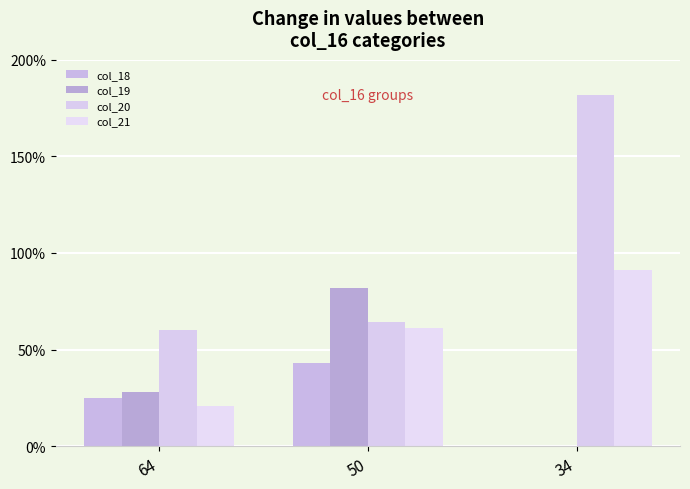

Which series changed the most between 64 and 50?

col_19